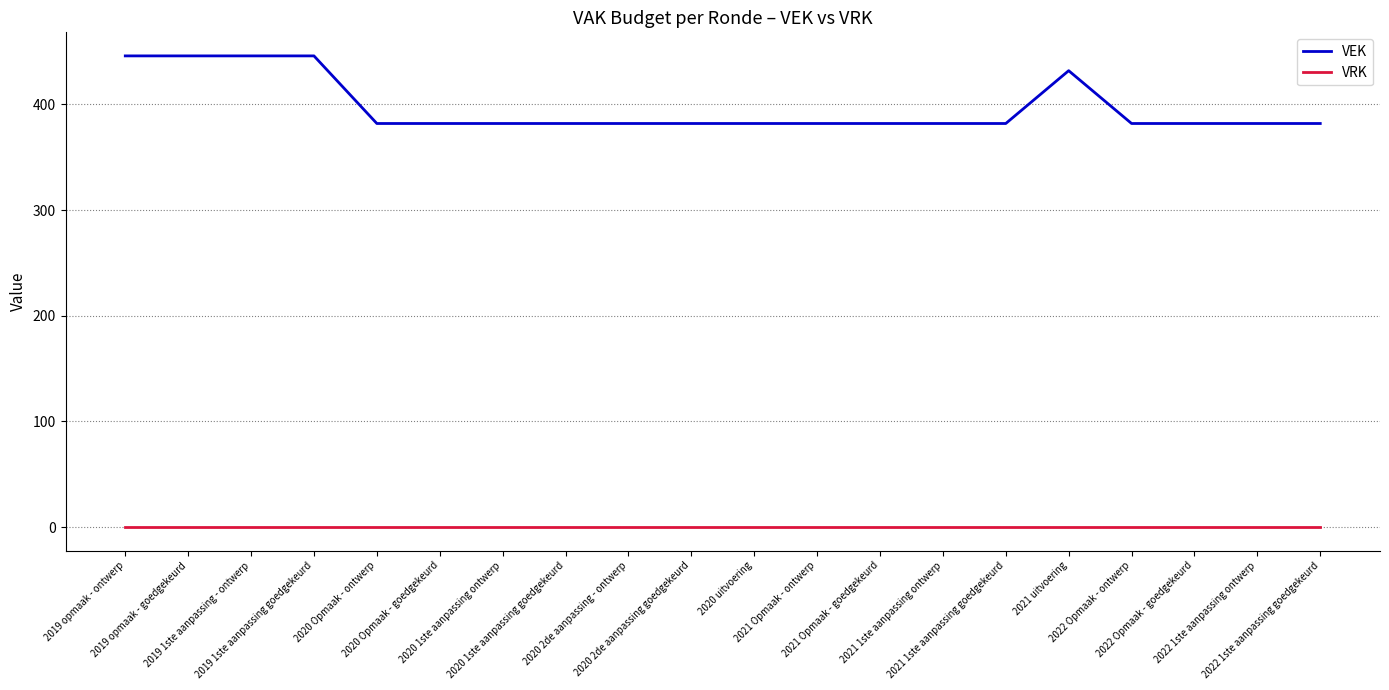

What is the sum of the VEK values at 2020 1ste aanpassing ontwerp and 2021 1ste aanpassing ontwerp?

764